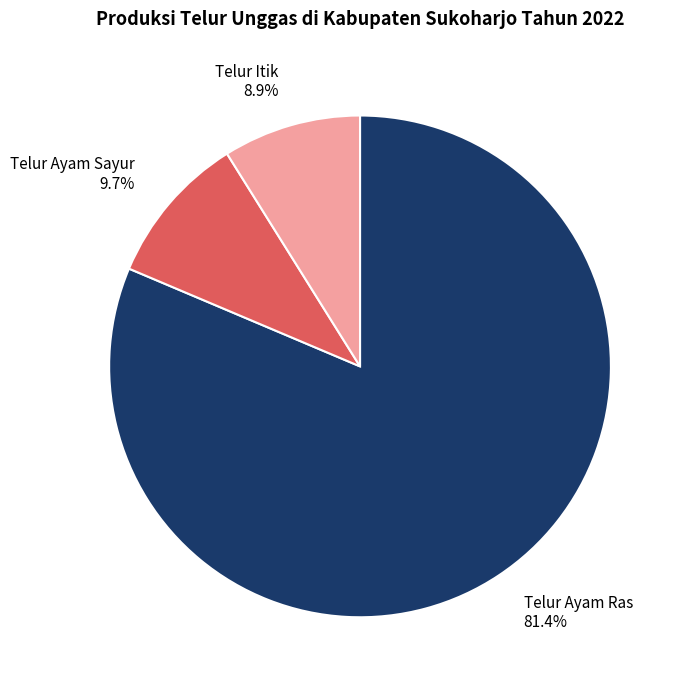

What percentage is the Telur Itik slice, to the nearest percent?

9%